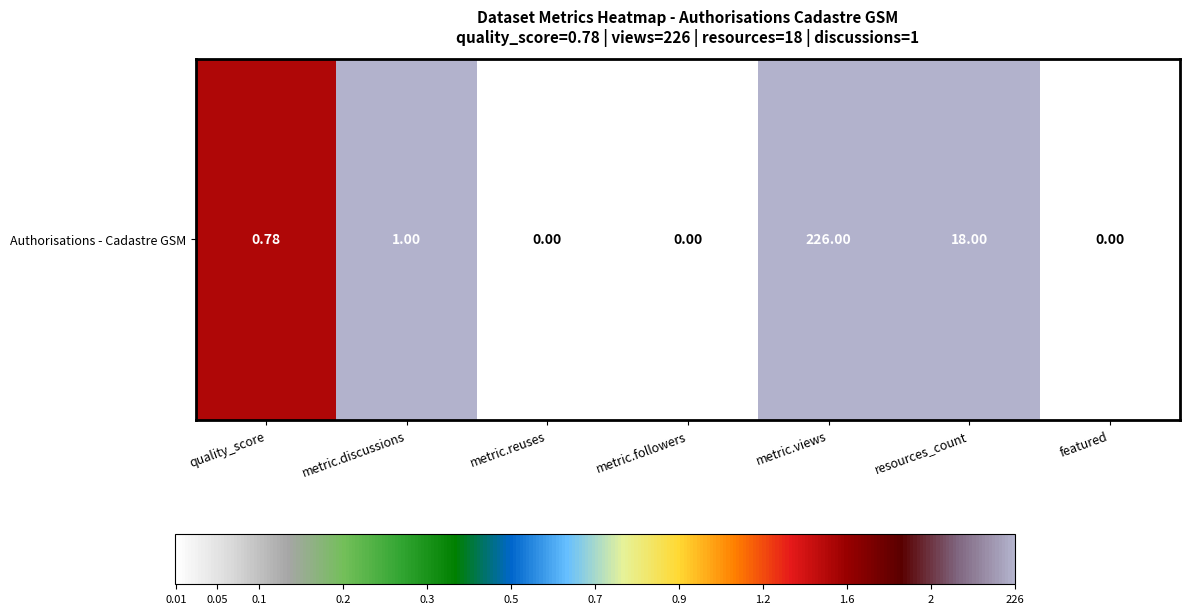

Between quality_score and metric.discussions, which is larger?

metric.discussions